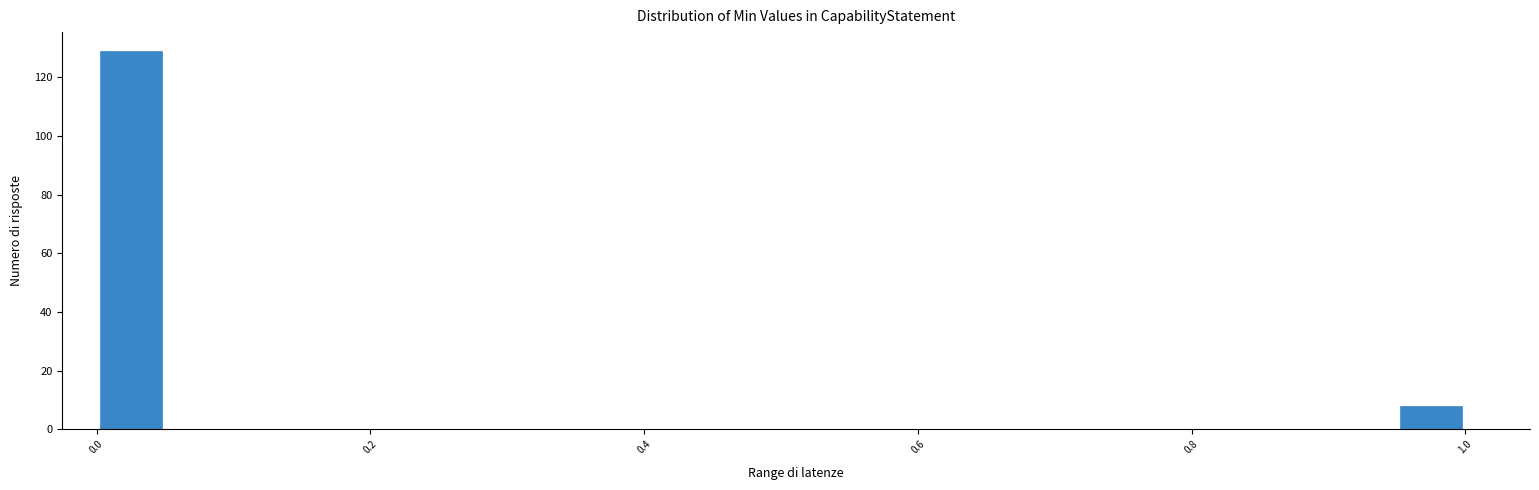

Around what value on the x-axis is the tallest bar? Give the approximate position of its centre, as read against the axis.

0.02